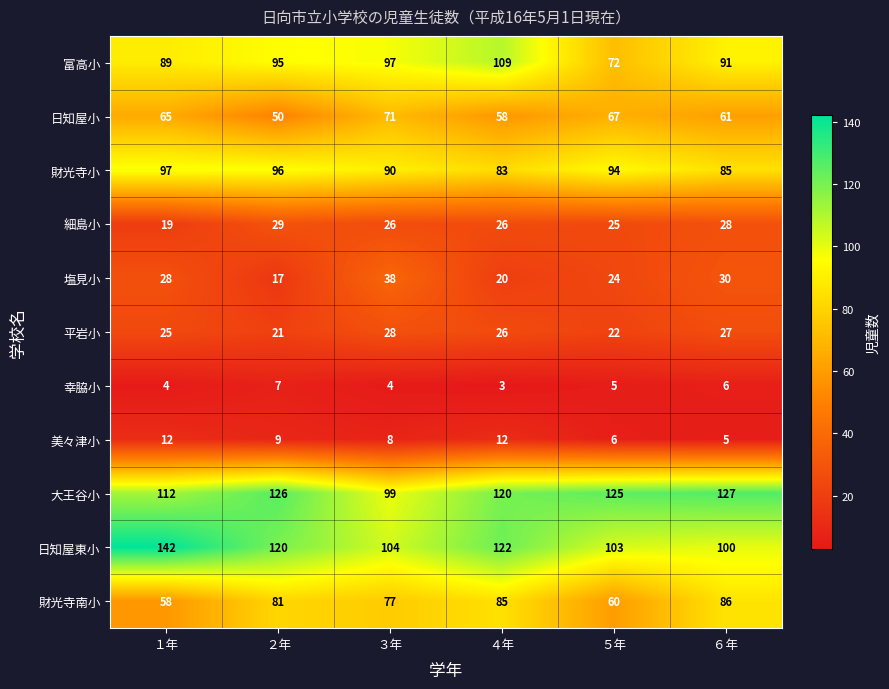

How many distinct data groups are displayed?

11